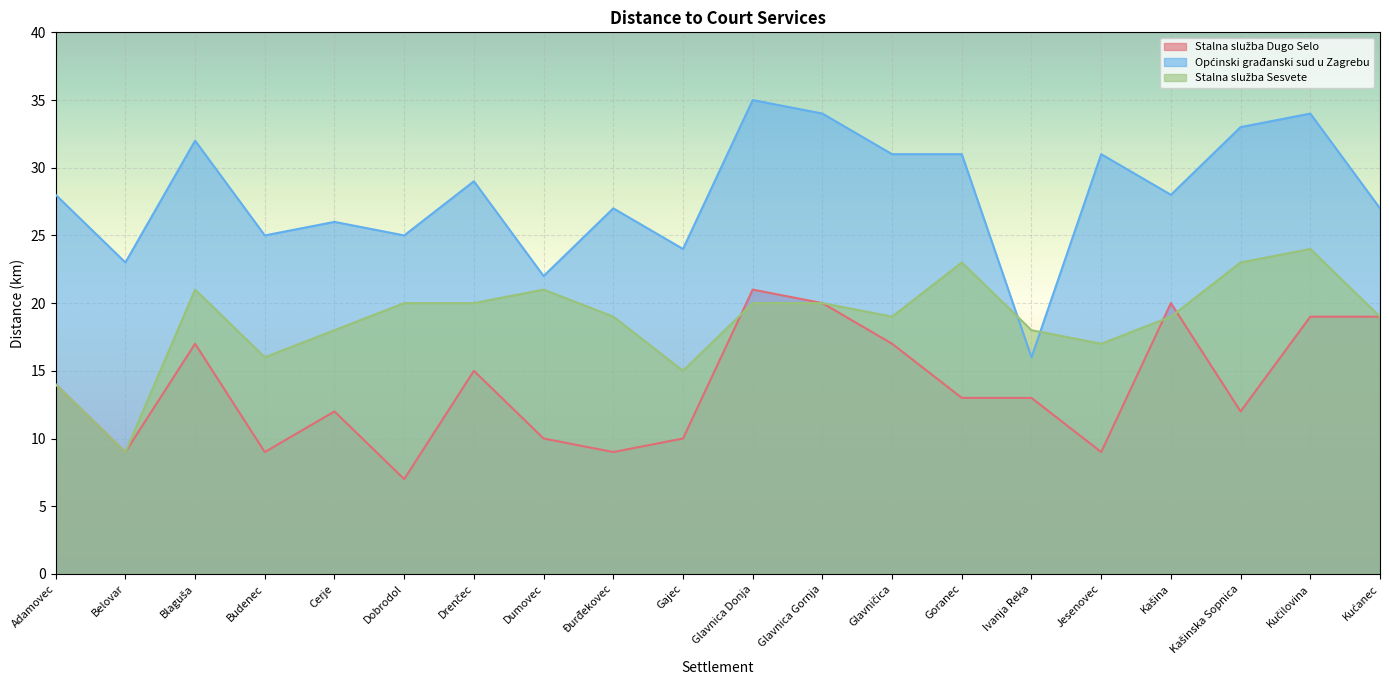

The value of Stalna služba Sesvete at Kašinska Sopnica is 23. True or false?

True